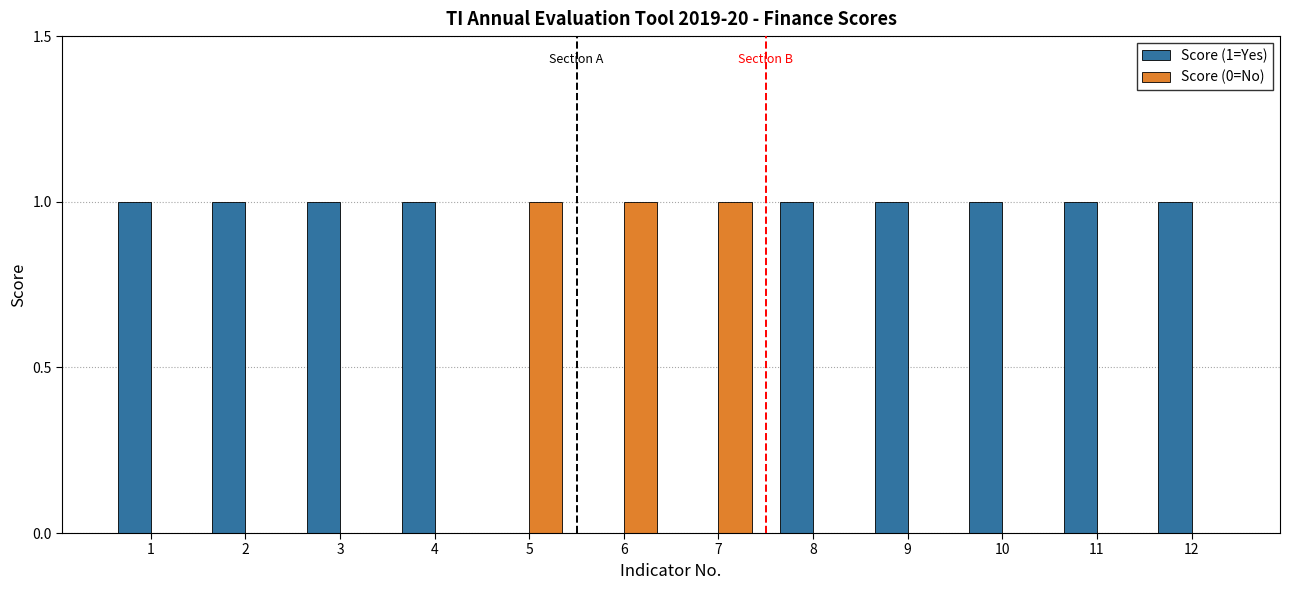

Which series has the largest total across all categories?

Score (1=Yes)